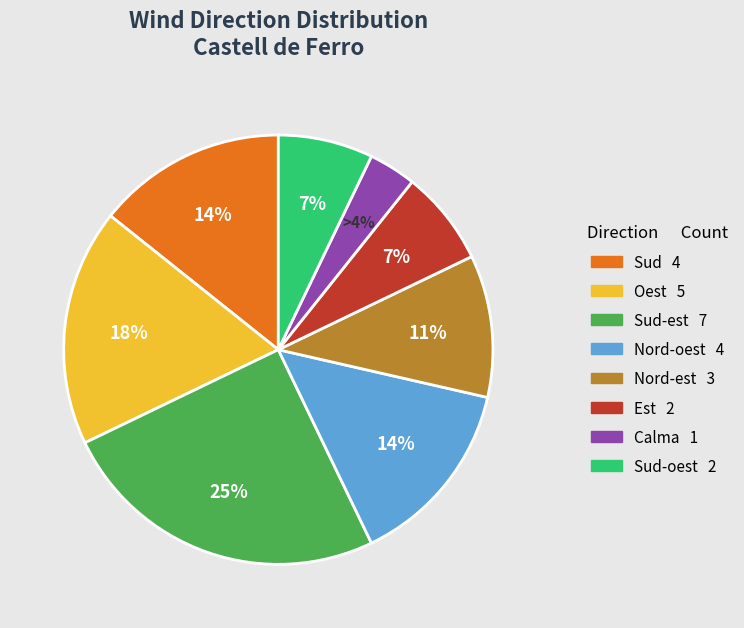

To the nearest percent, what is the difference between the largest and smallest slice percentages?

21%